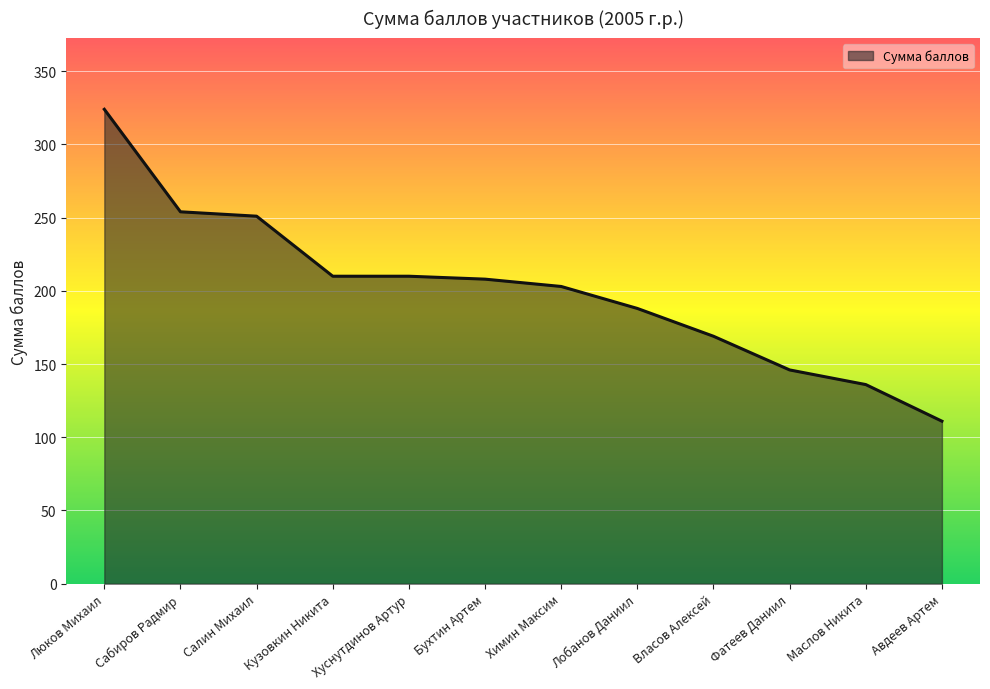

Is it true that the value at Авдеев Артем is 111?

True